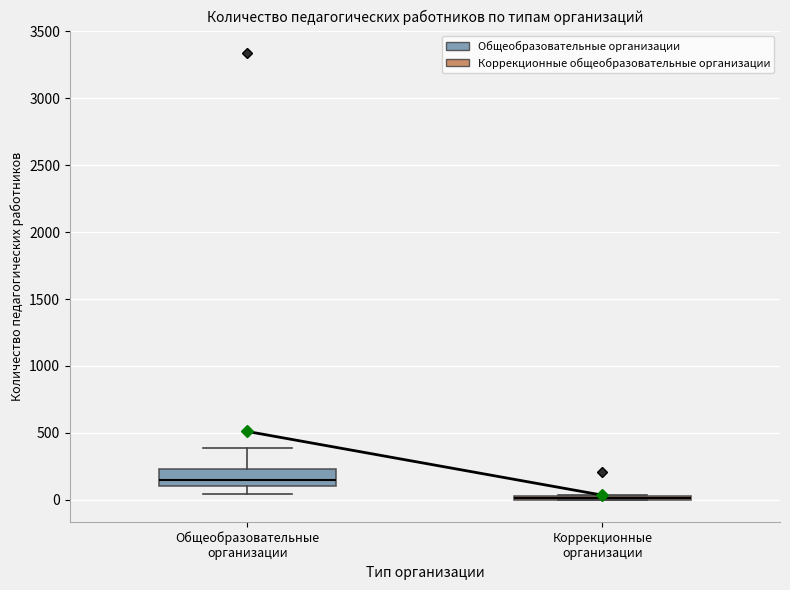

Where does the upper whisker of the box for Общеобразовательные организации end on the y-axis? The values are not printed on the chart, so give them approximately, as read against the axis.

400